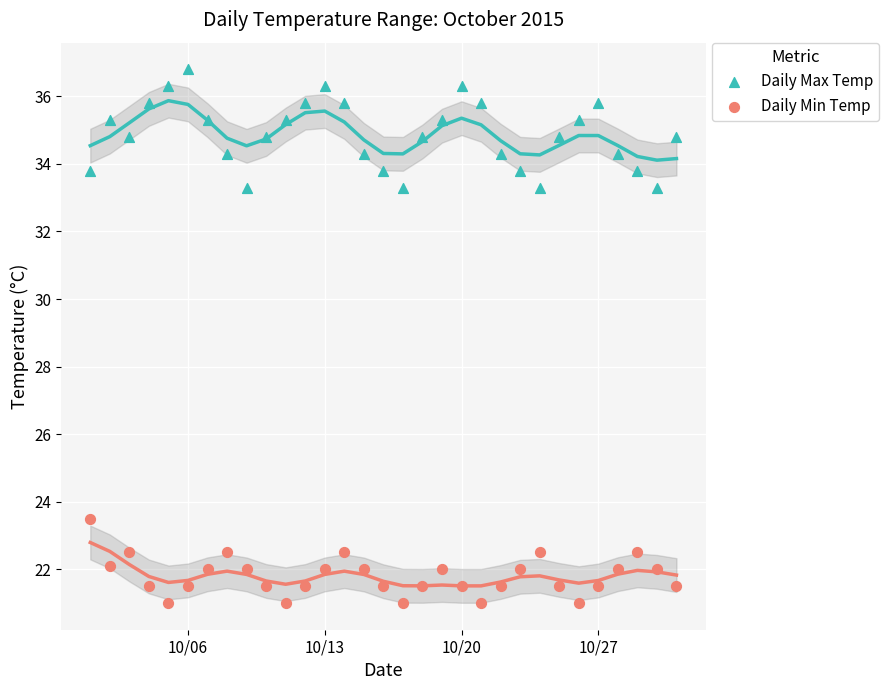

What are all the series names shown in the legend?

Daily Max Temp, Daily Min Temp